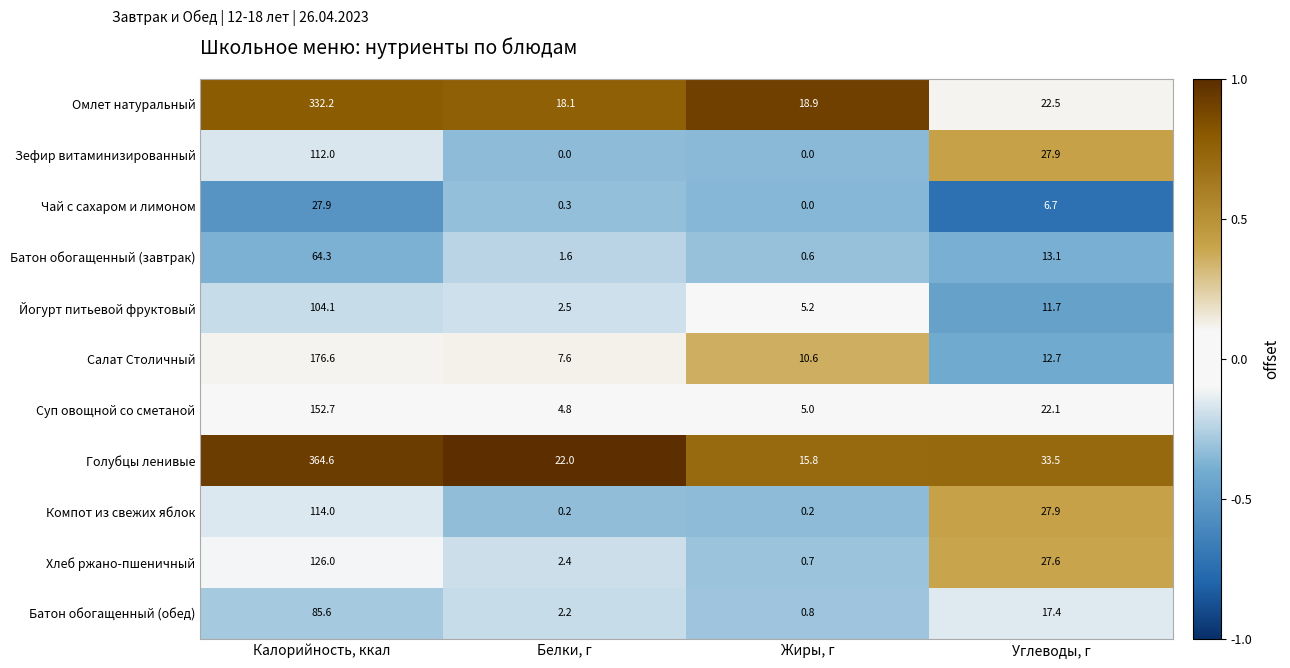

Count the number of categories in the chart.

4